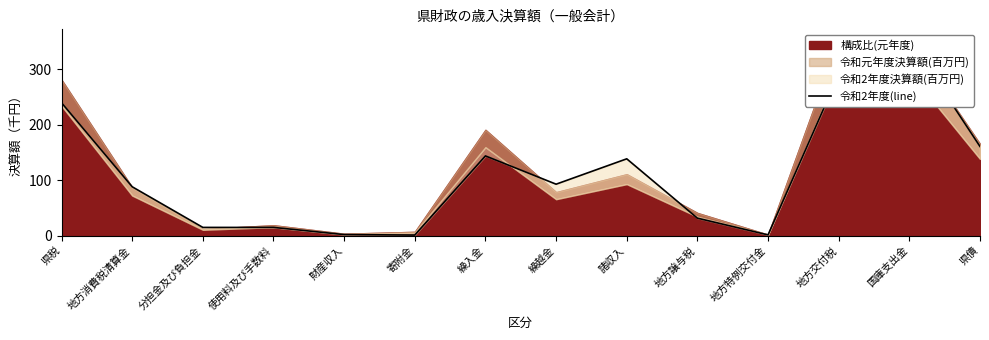

What is the label of the 3rd point from the right?

地方交付税